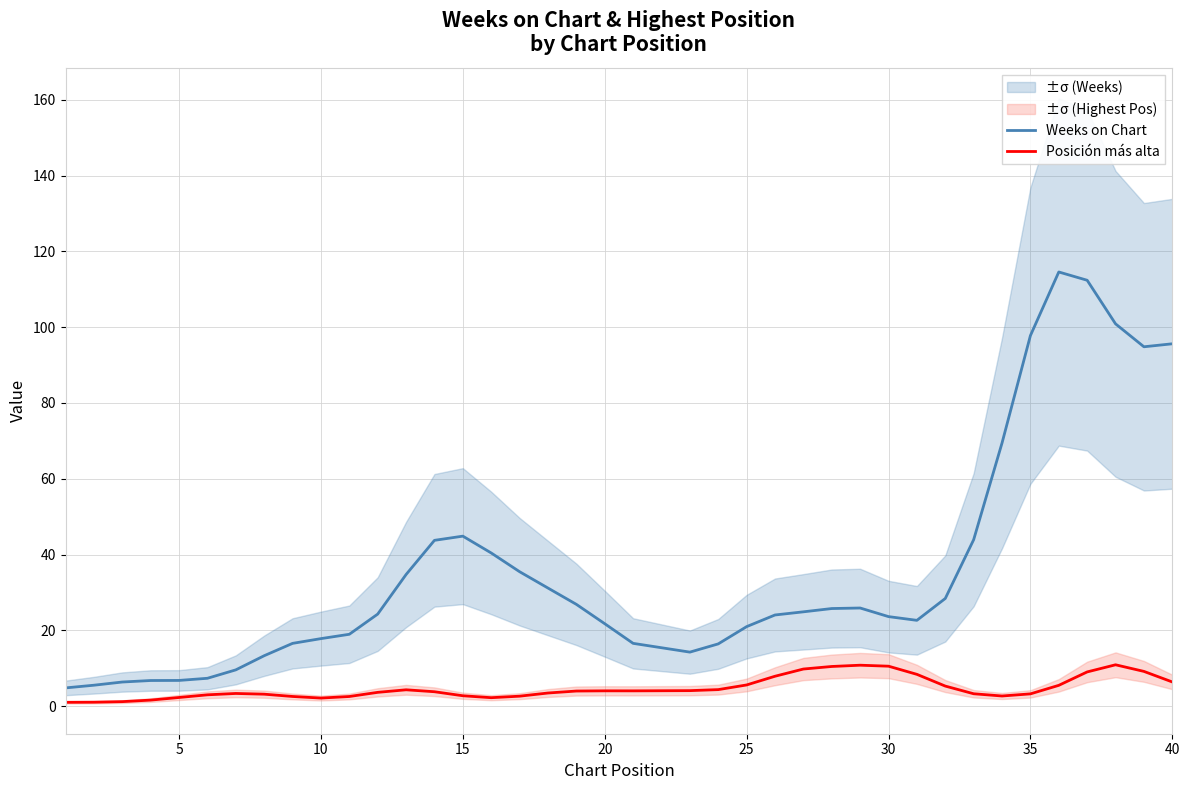

True or false: Posición más alta and Weeks on Chart intersect in this chart.

False